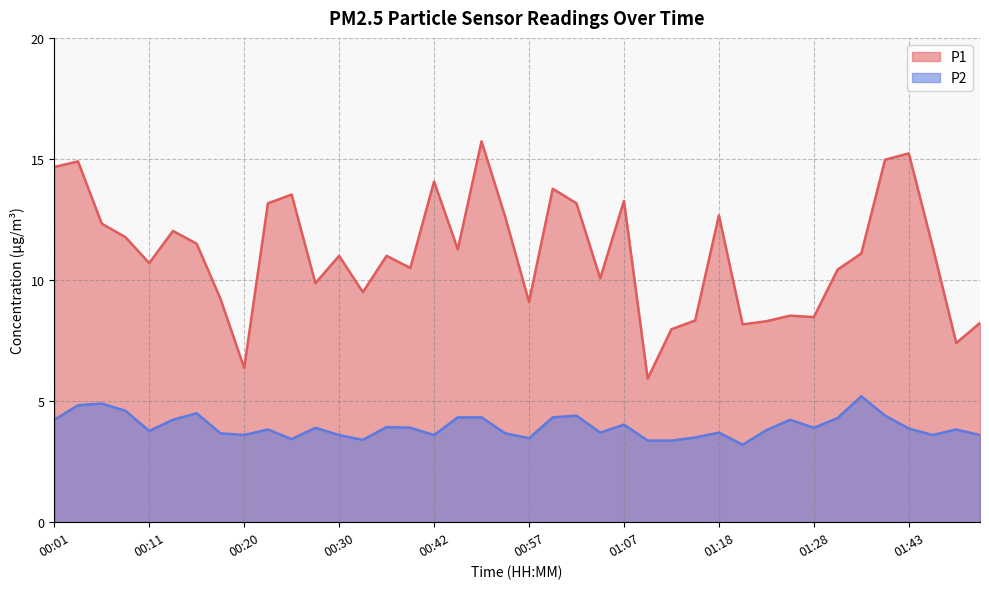

At which category does P1 reach its first local valley?

00:11